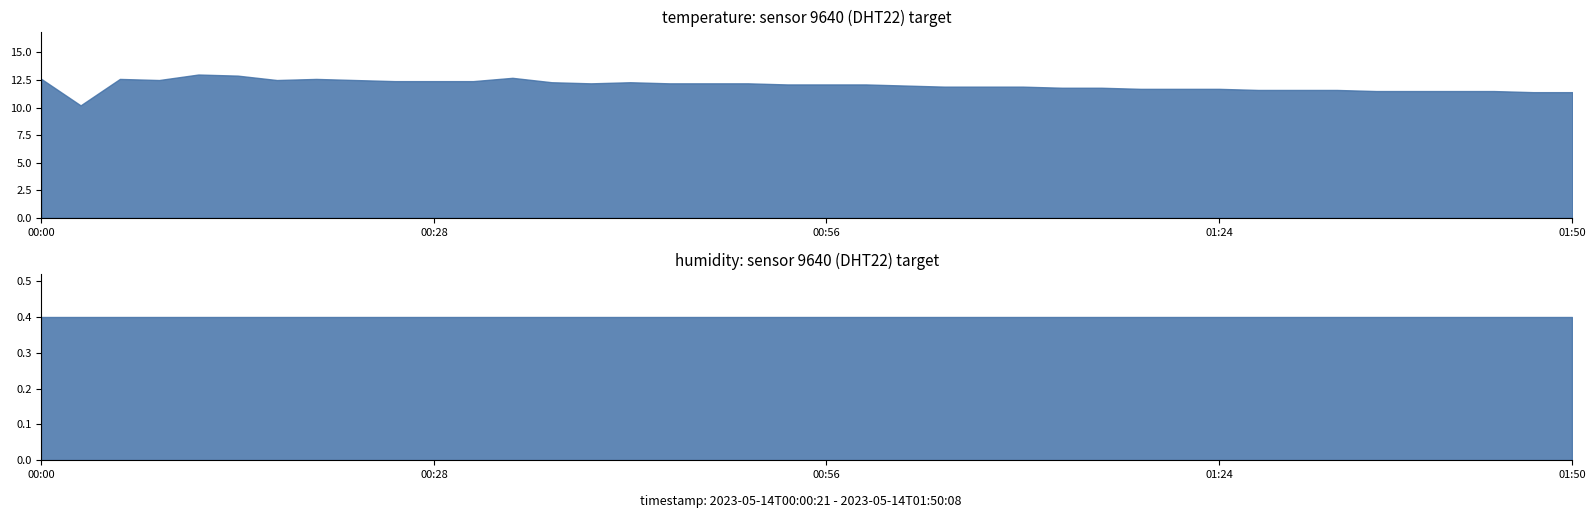

At which category is the sum across all series the highest?

2023-05-14T00:11:34